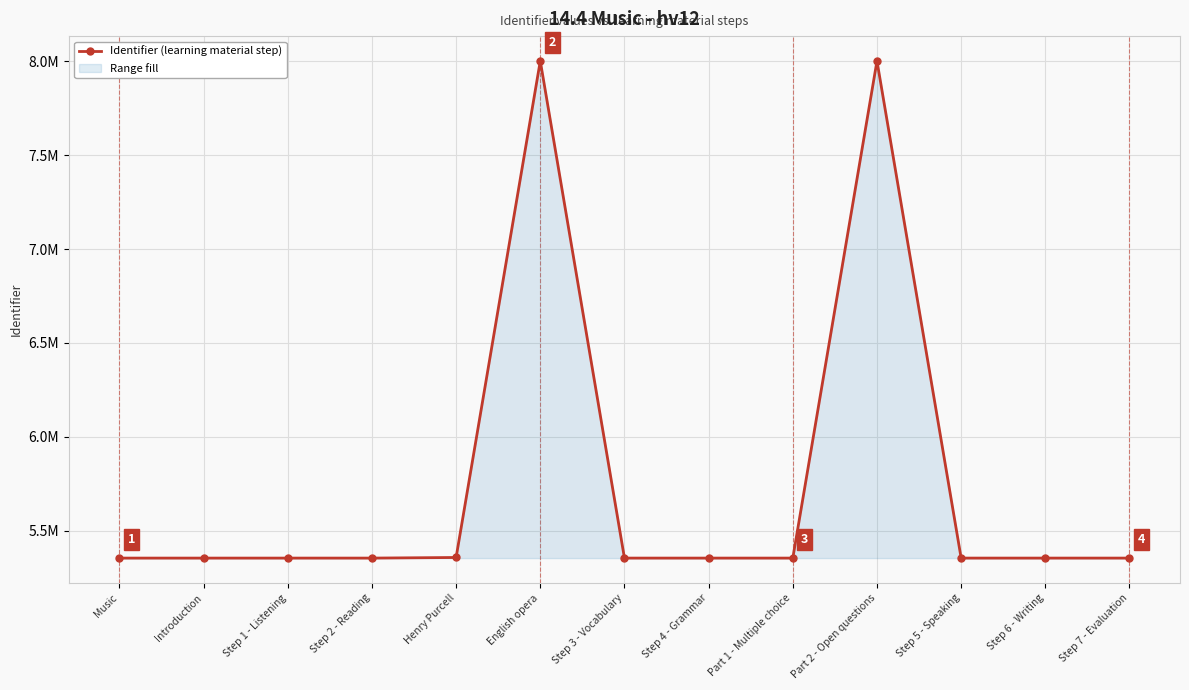

Reading left to right, list all the values displayed in this chart.

5355252	5355253	5355255	5355258	5358475	8000847	5355262	5355265	5355271	8000849	5355272	5355274	5355276